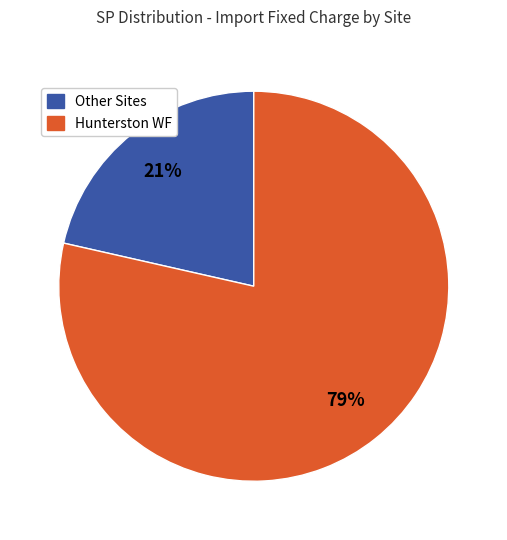

Is there any slice that represents more than half of the pie?

Yes